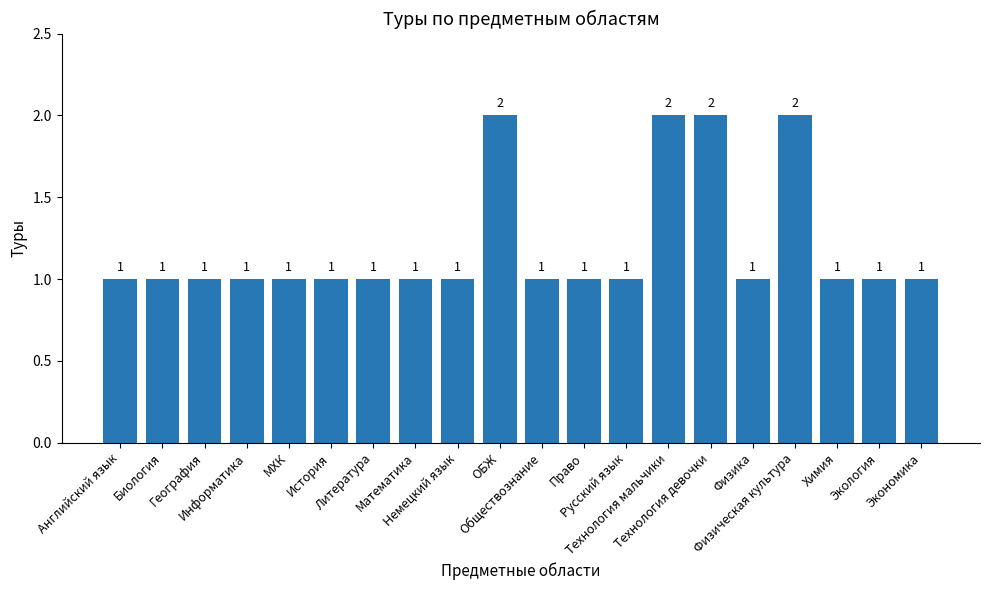

Reading left to right, list all the values displayed in this chart.

Английский язык=1	Биология=1	География=1	Информатика=1	МХК=1	История=1	Литература=1	Математика=1	Немецкий язык=1	ОБЖ=2	Обществознание=1	Право=1	Русский язык=1	Технология мальчики=2	Технология девочки=2	Физика=1	Физическая культура=2	Химия=1	Экология=1	Экономика=1